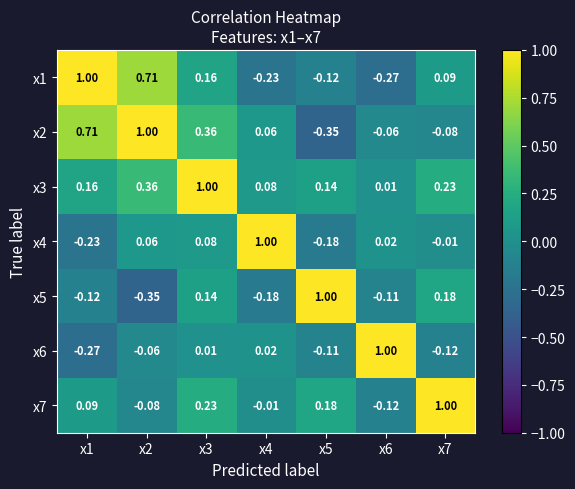

Is the value of x4 at x7 greater than the value of x5 at x7?

No